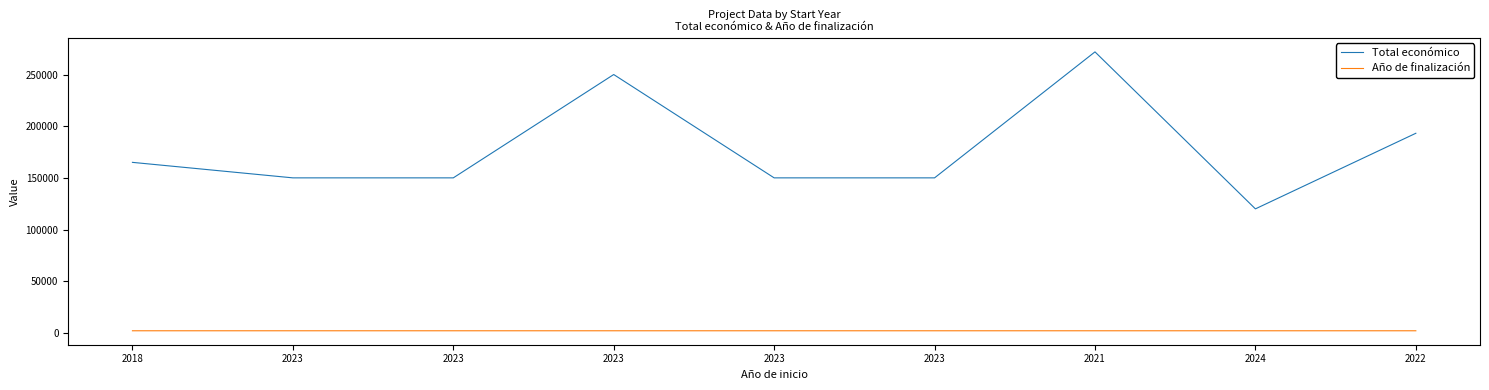

Reading left to right, list all the values displayed in this chart.

Total económico: 165000	150000	150000	250000	150000	150000	271917	120000	193149
Año de finalización: 2021	2026	2027	2026	2026	2027	2024	2027	2024